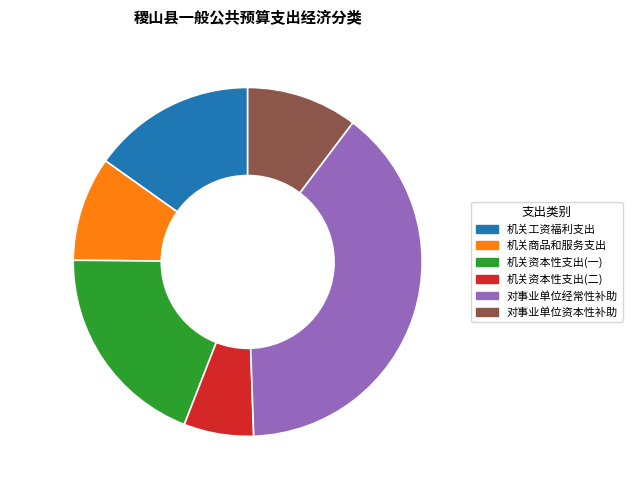

Is 机关资本性支出(二) the majority of the pie?

No